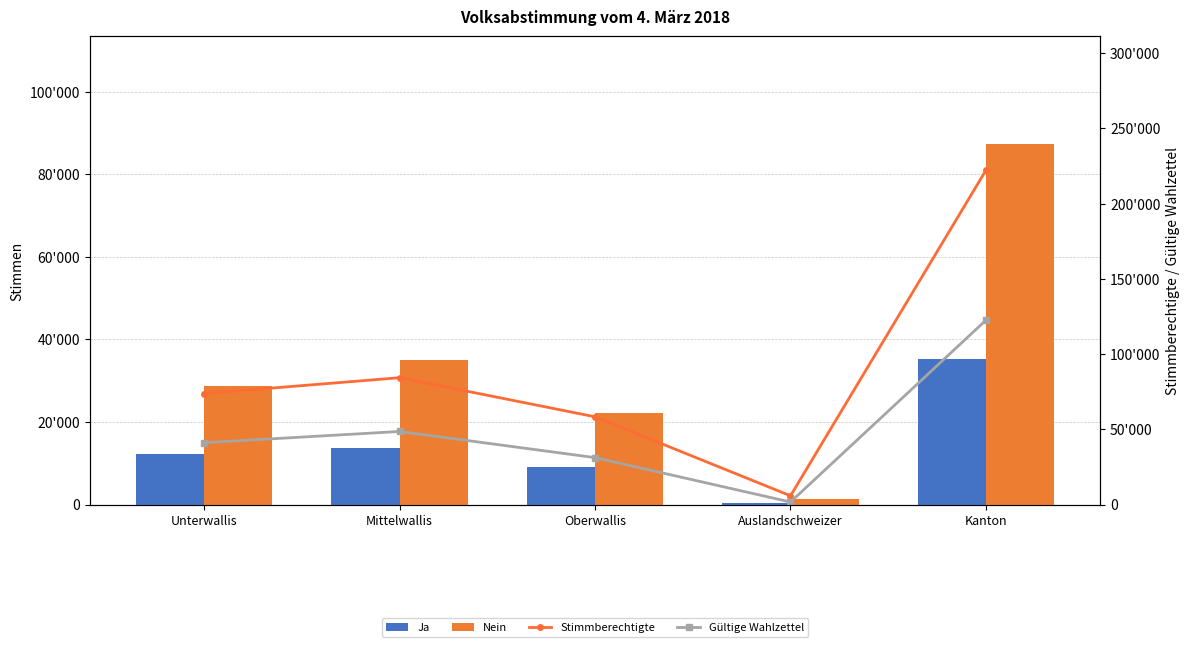

Reading right to left, transcribe all the data shown in this chart.

Ja: 35341	396	8999	13629	12317
Nein: 87208	1282	22197	34948	28781
Stimmberechtigte: 222218	5824	58328	84304	73762
Gültige Wahlzettel: 122549	1678	31196	48577	41098